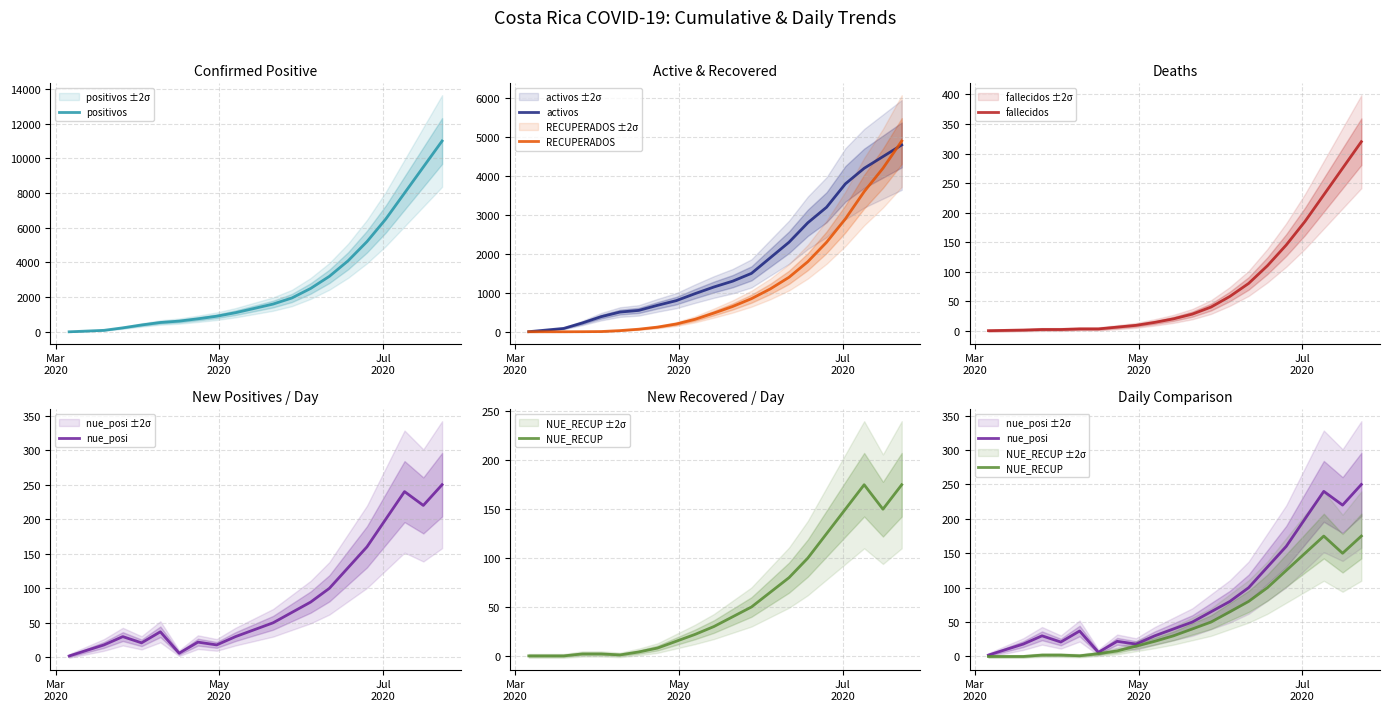

True or false: RECUPERADOS and NUE_RECUP intersect in this chart.

False